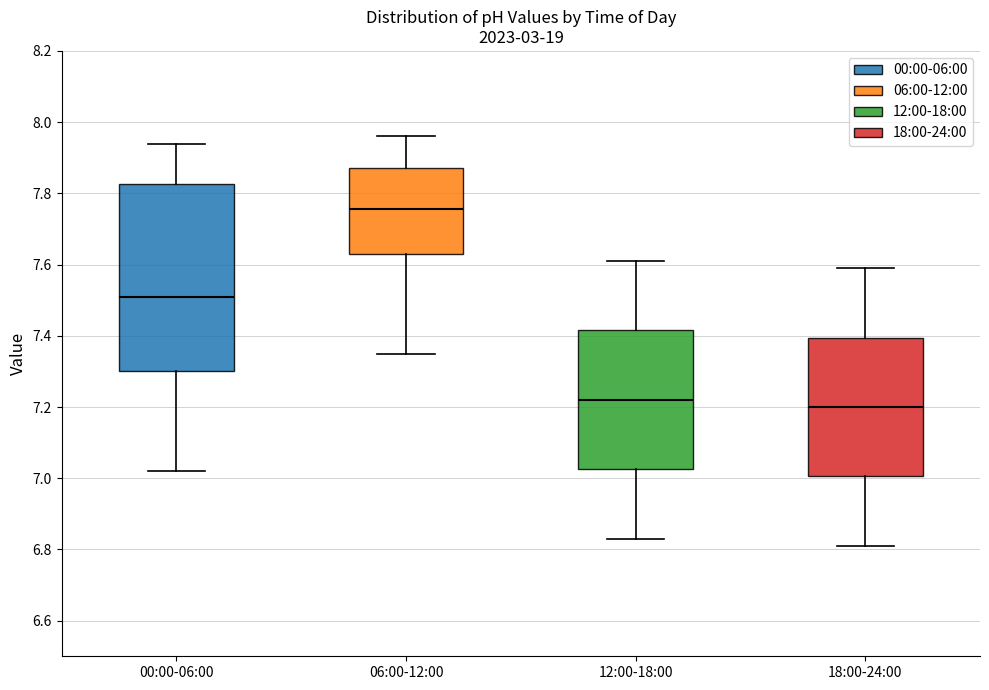

Which box is the tallest, from its lower edge to its upper edge?

00:00-06:00